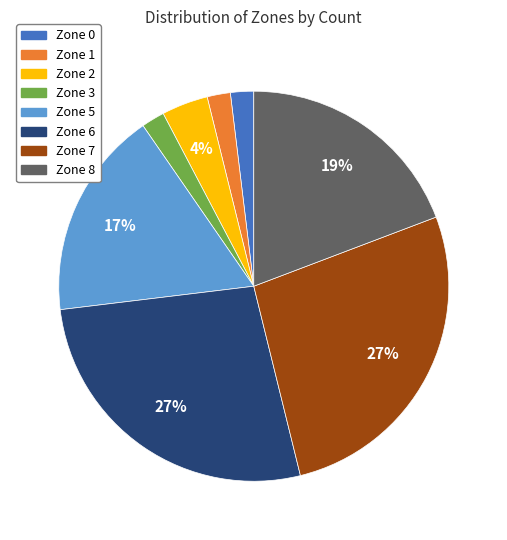

Do Zone 6 and Zone 1 together represent more than half of the pie?

No